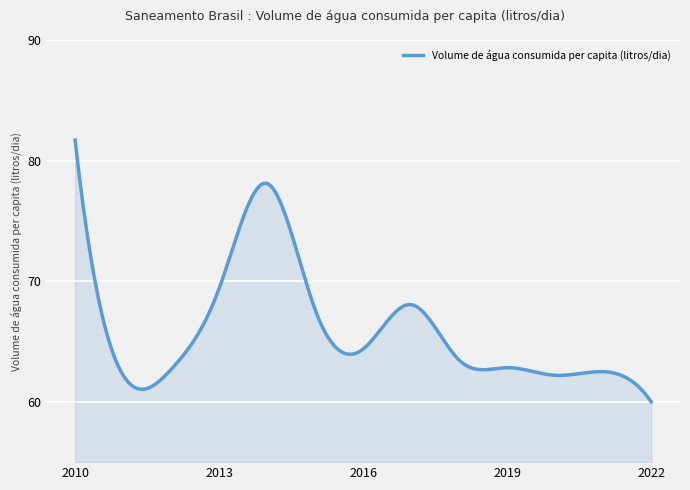

What is the maximum value shown in the chart?

81.7